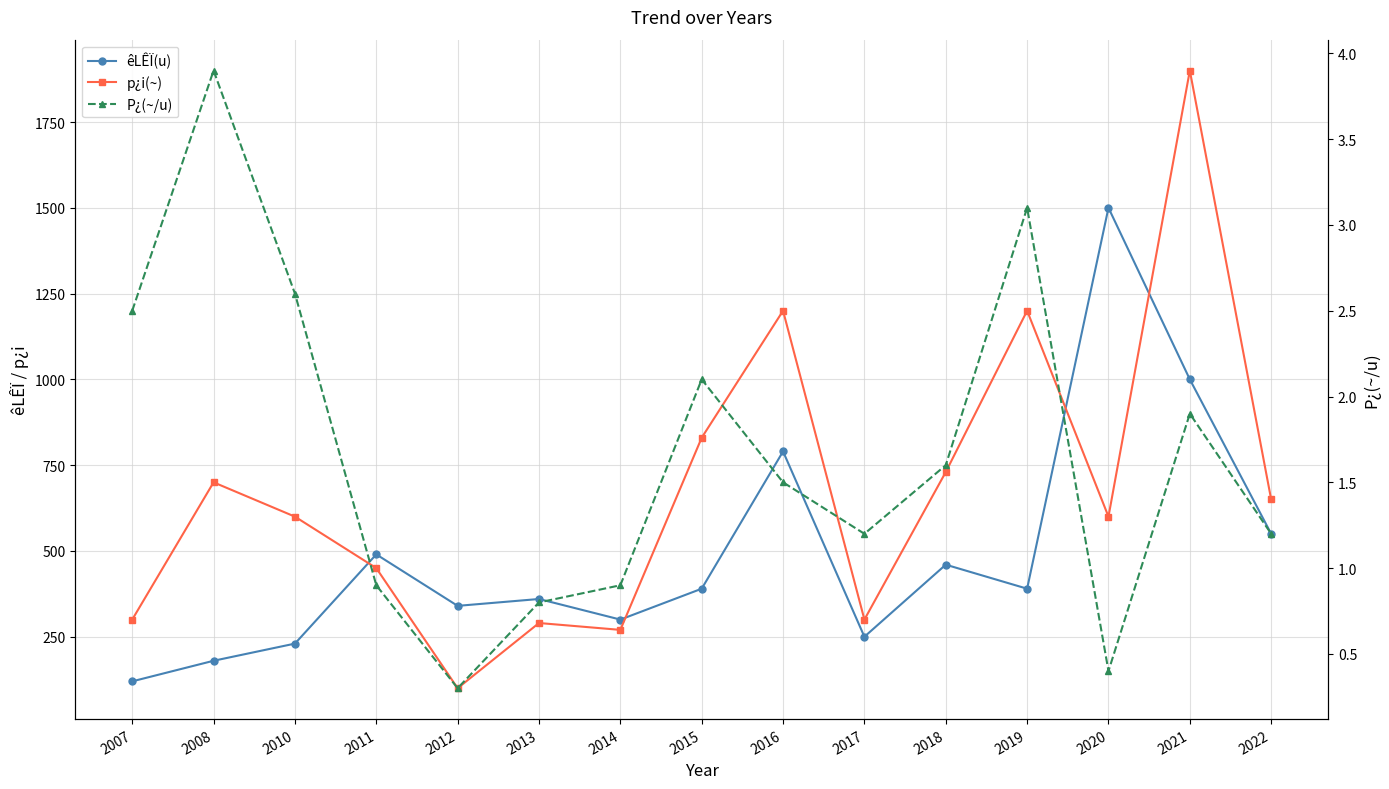

At which category does êLÊÏ(u) reach its first local valley?

2012